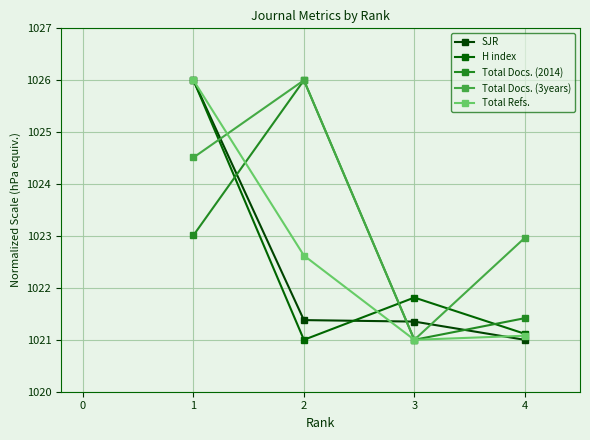

Count the number of categories in the chart.

4